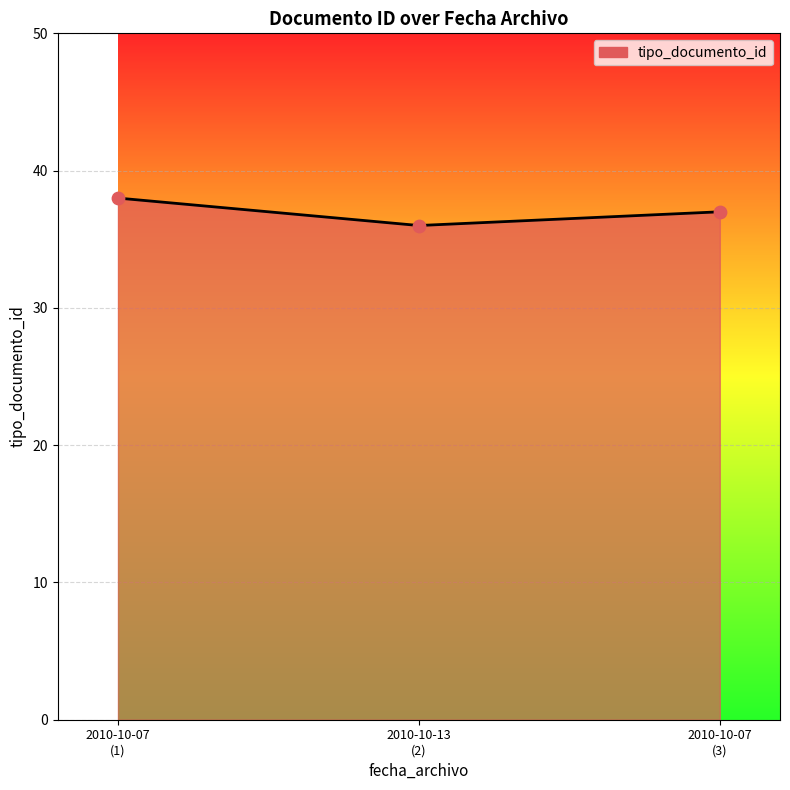

What is the maximum value shown in the chart?

38